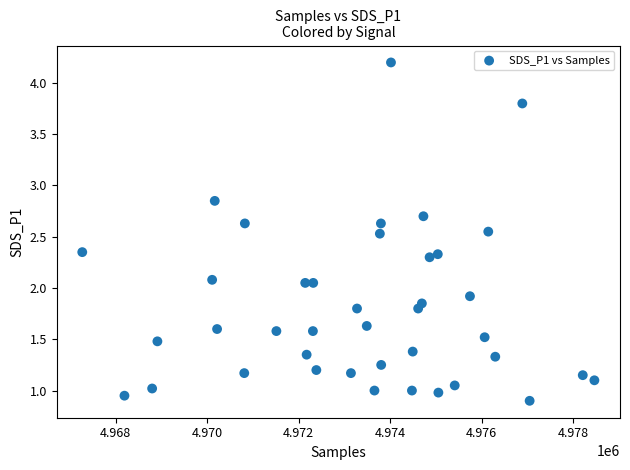

What is the range of X values (max minus min)?

11191.0